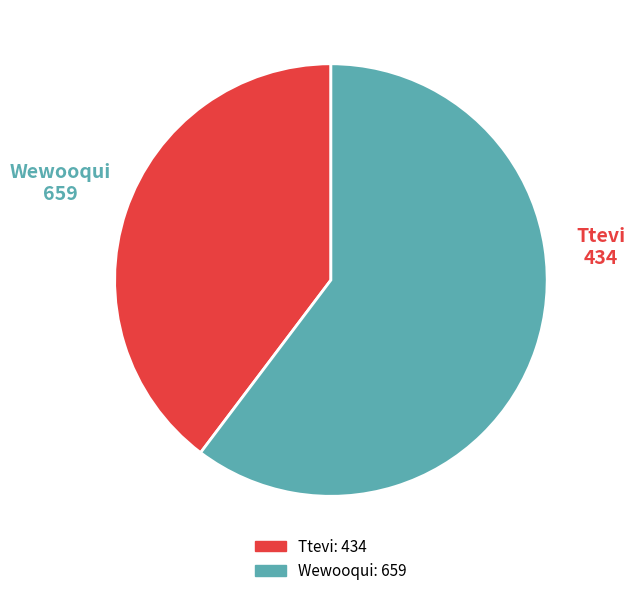

Which category has the smallest portion of the pie?

Ttevi